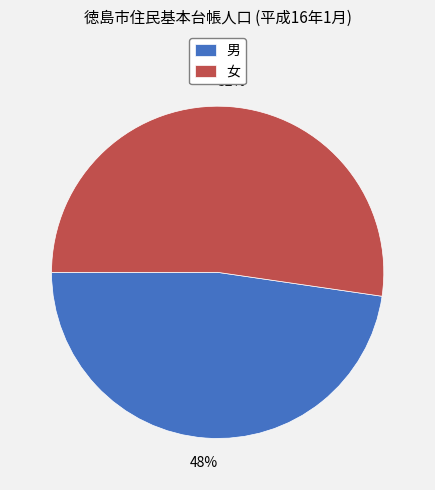

Combined, do 男 and 女 account for over 50%?

Yes